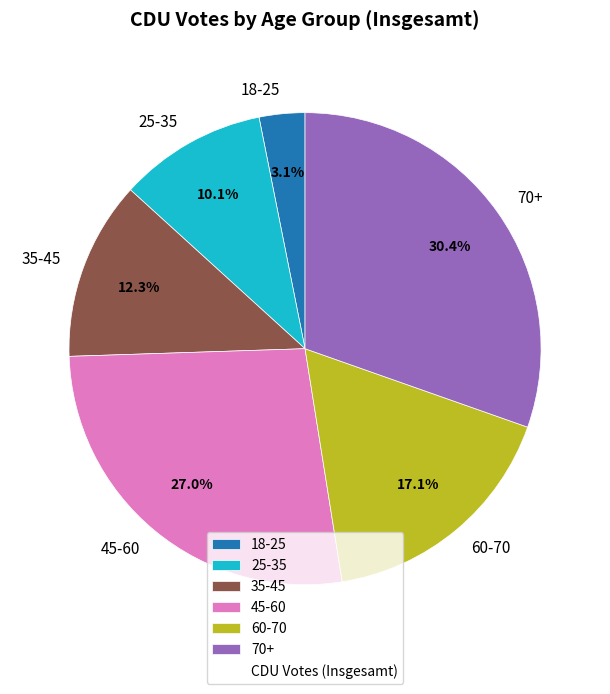

To the nearest percent, what is the difference between the largest and smallest slice percentages?

27%